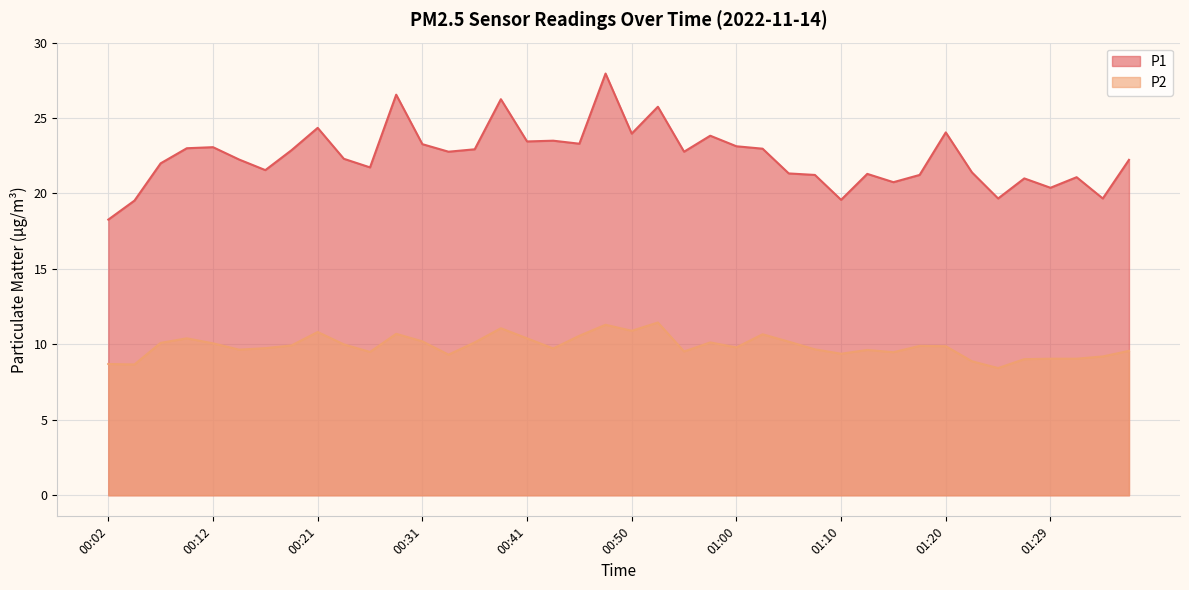

How many lines are shown in the chart?

2